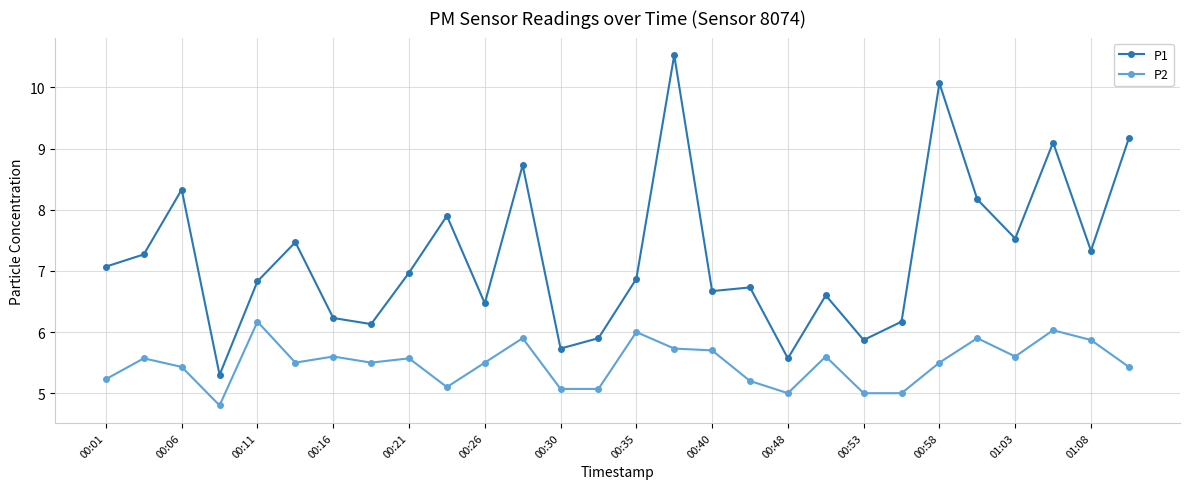

List the series in order of their overall mean, highest first.

P1, P2